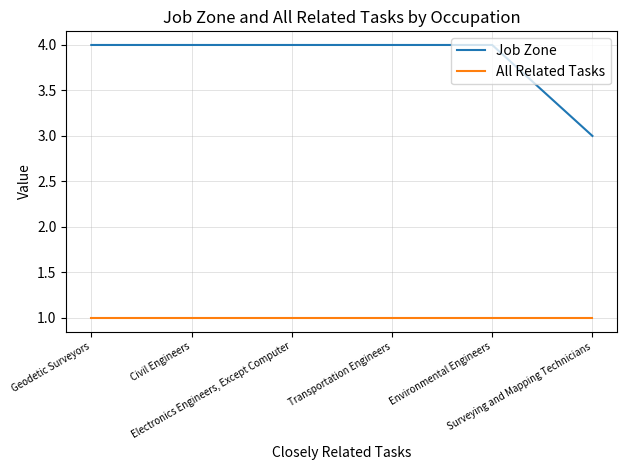

What is the average value of the Job Zone series?

4